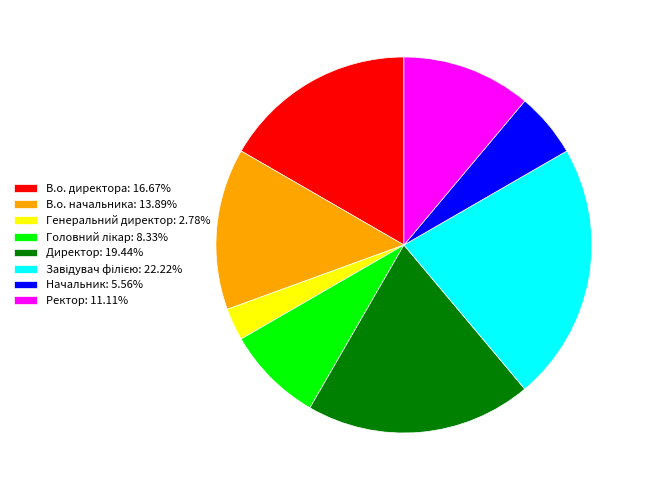

Does any single category account for the majority?

No